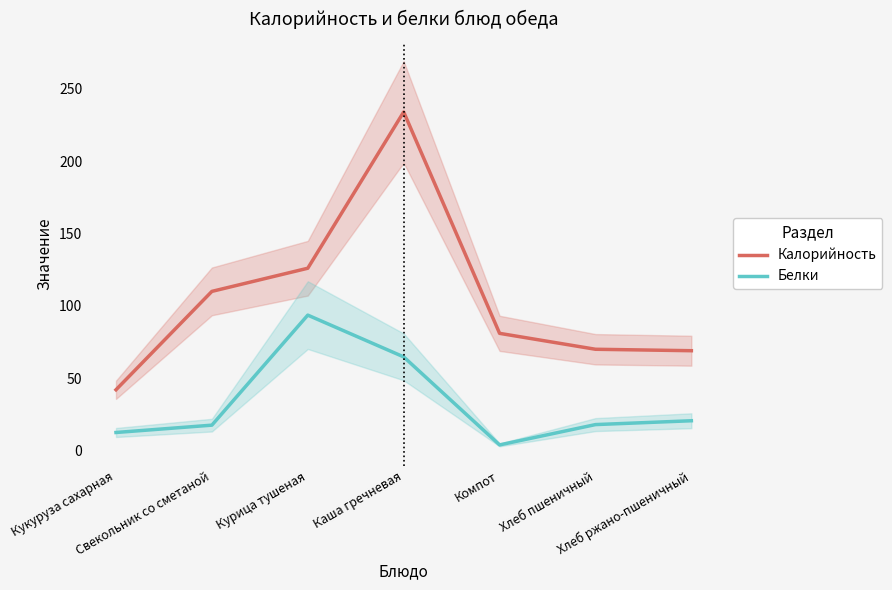

In Белки, how many points are lower than both neighbors (excluding endpoints)?

1